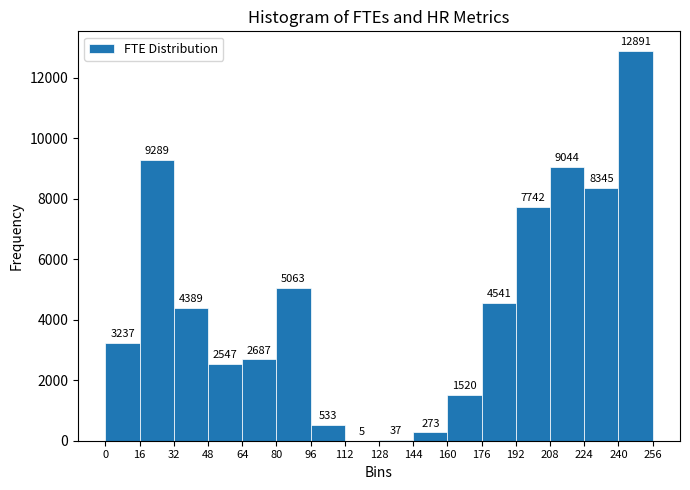

Reading left to right, transcribe this chart: for each bar, give the range it covers on the x-axis and its height.

0 to 16: 3237
16 to 32: 9289
32 to 48: 4389
48 to 64: 2547
64 to 80: 2687
80 to 96: 5063
96 to 112: 533
112 to 128: 5
128 to 144: 37
144 to 160: 273
160 to 176: 1520
176 to 192: 4541
192 to 208: 7742
208 to 224: 9044
224 to 240: 8345
240 to 256: 12891